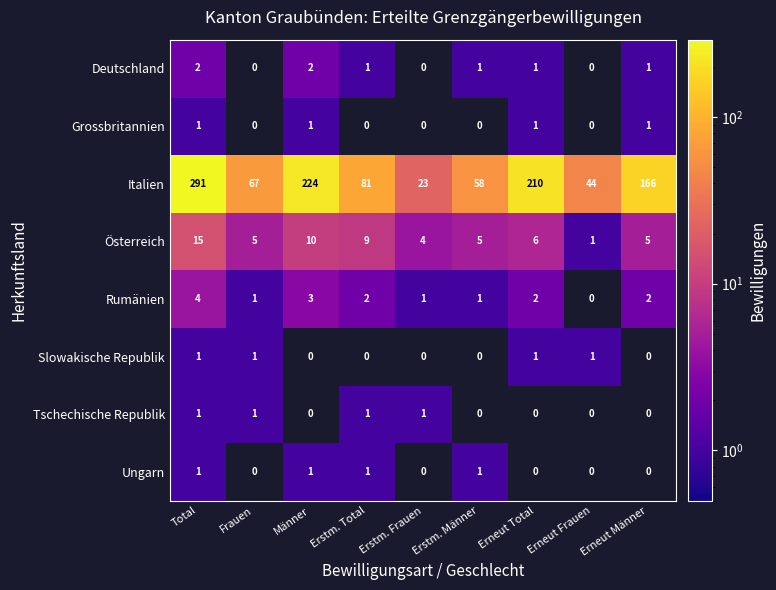

Is the value of Grossbritannien at Erstm. Total greater than the value of Slowakische Republik at Frauen?

No